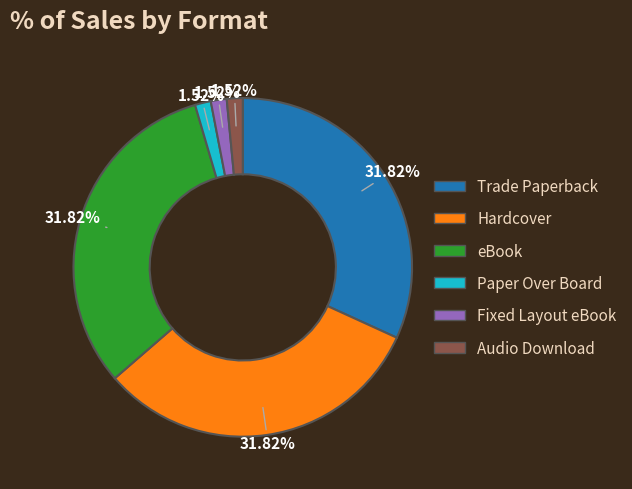

Is the sum of Trade Paperback and Hardcover greater than half?

Yes